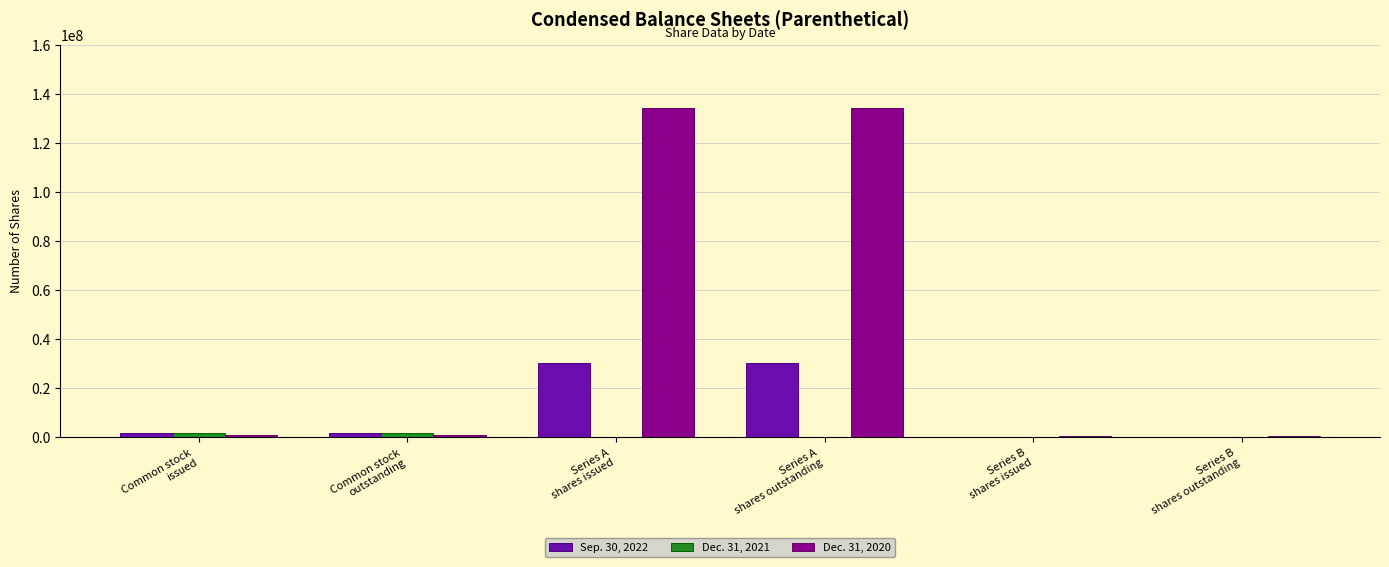

Count the number of data series in this chart.

3